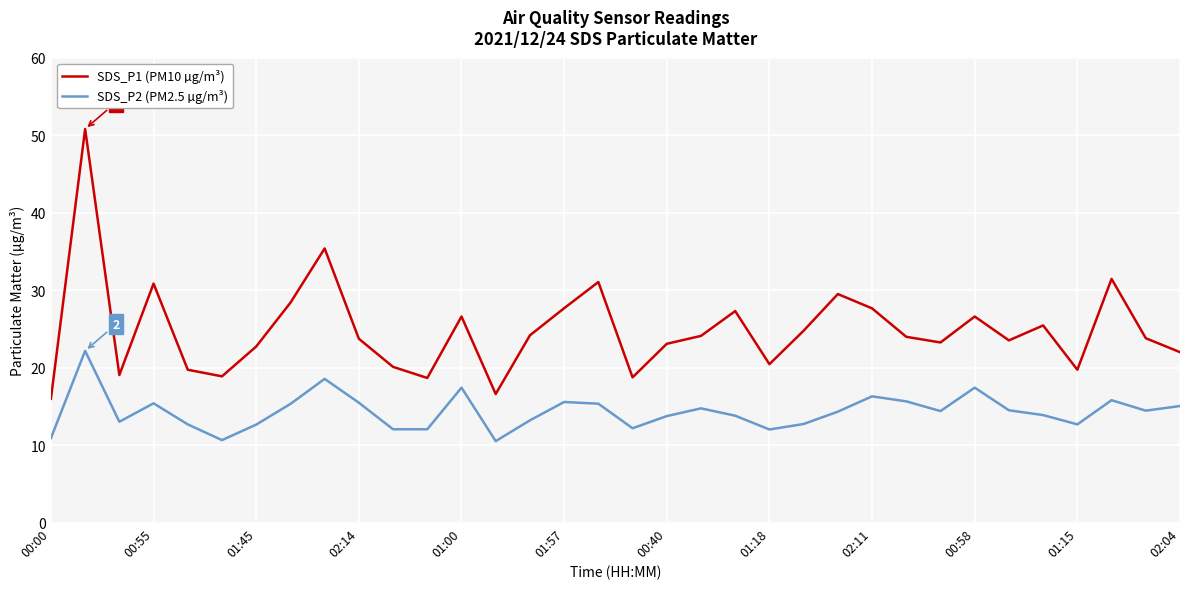

List the series in order of their overall mean, highest first.

SDS_P1 (PM10 µg/m³), SDS_P2 (PM2.5 µg/m³)